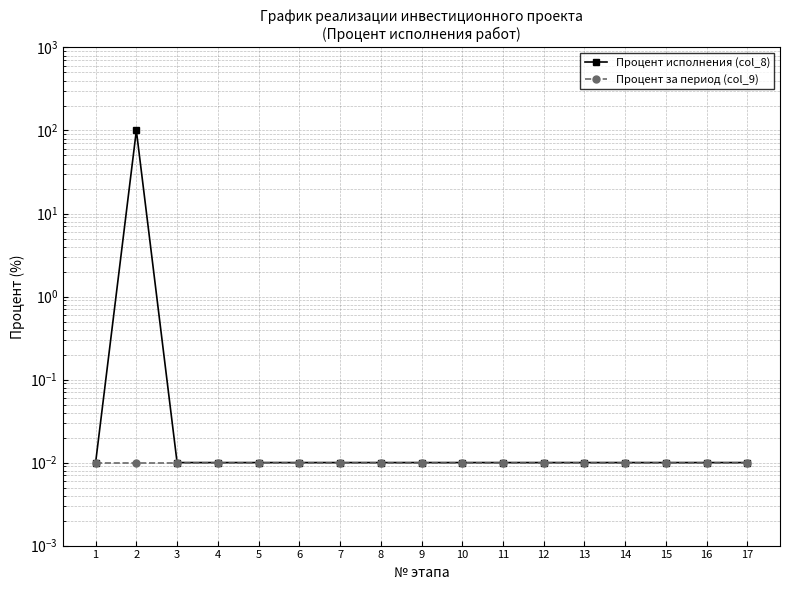

Which has a higher value, 10 or 7?

10